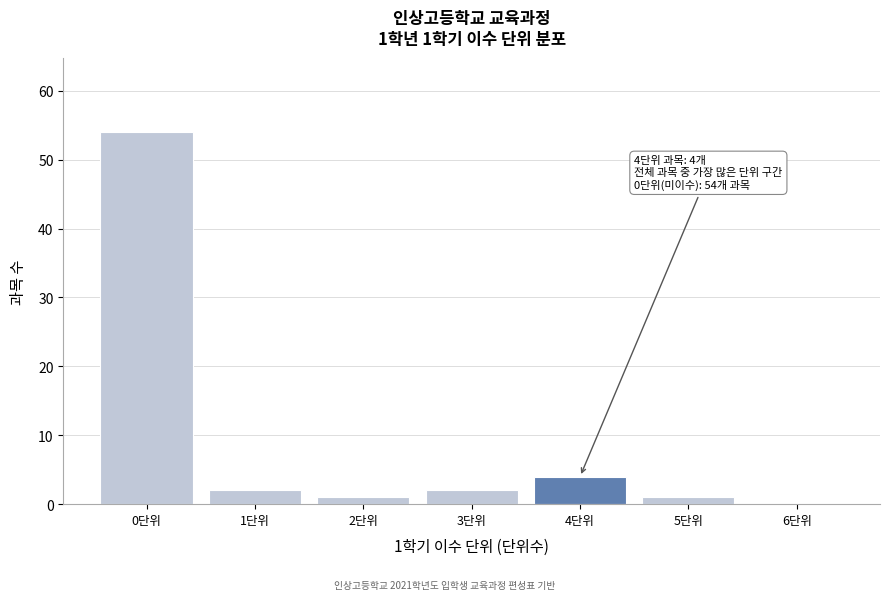

Over which range of the x-axis is the bar tallest?

-0.5 to 0.5